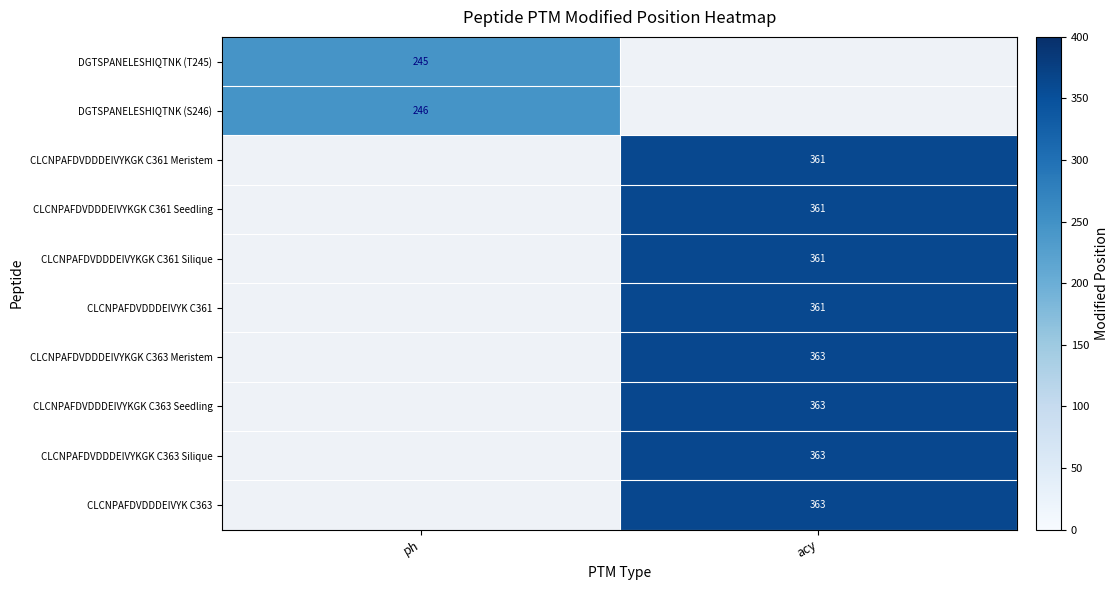

What is the difference between the highest and lowest values at ph?

1.0